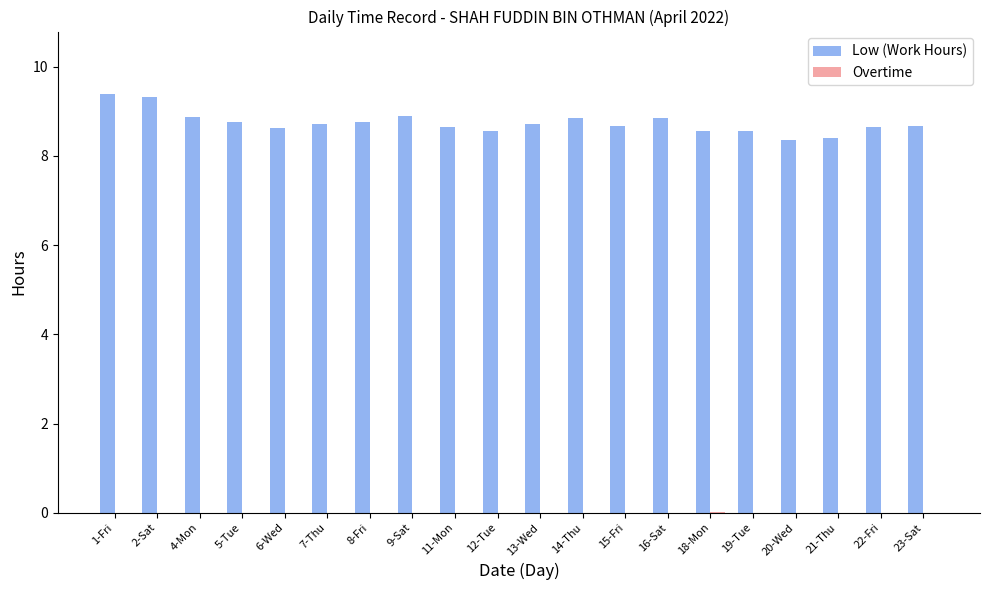

The Low (Work Hours) series shows 14.7 at 6-Wed. True or false?

False